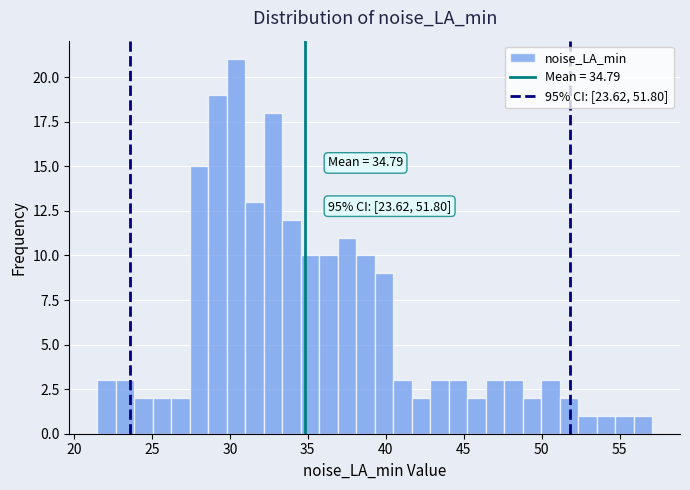

Around what value on the x-axis is the tallest bar? Give the approximate position of its centre, as read against the axis.

30.5